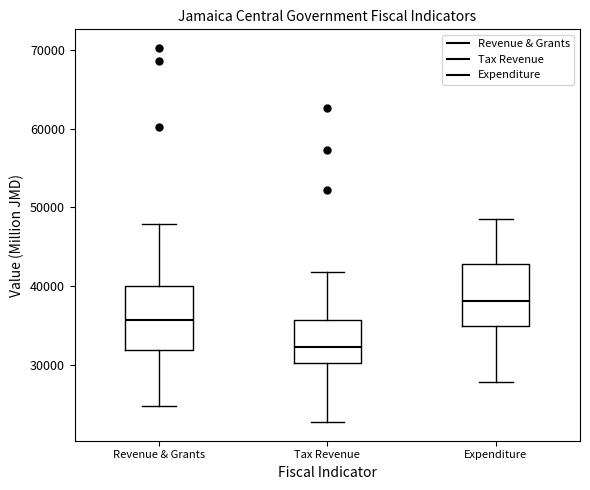

Reading left to right, transcribe this box plot: for each box, give where its median line is, the range the box spans, and where its two whiskers end, as read against the y-axis. The values are not printed on the chart, so give them approximately, as read against the axis.

Revenue & Grants: median 36000, box 32000 to 40000, whiskers 25000 to 48000
Tax Revenue: median 32000, box 30000 to 36000, whiskers 23000 to 42000
Expenditure: median 38000, box 35000 to 43000, whiskers 28000 to 49000